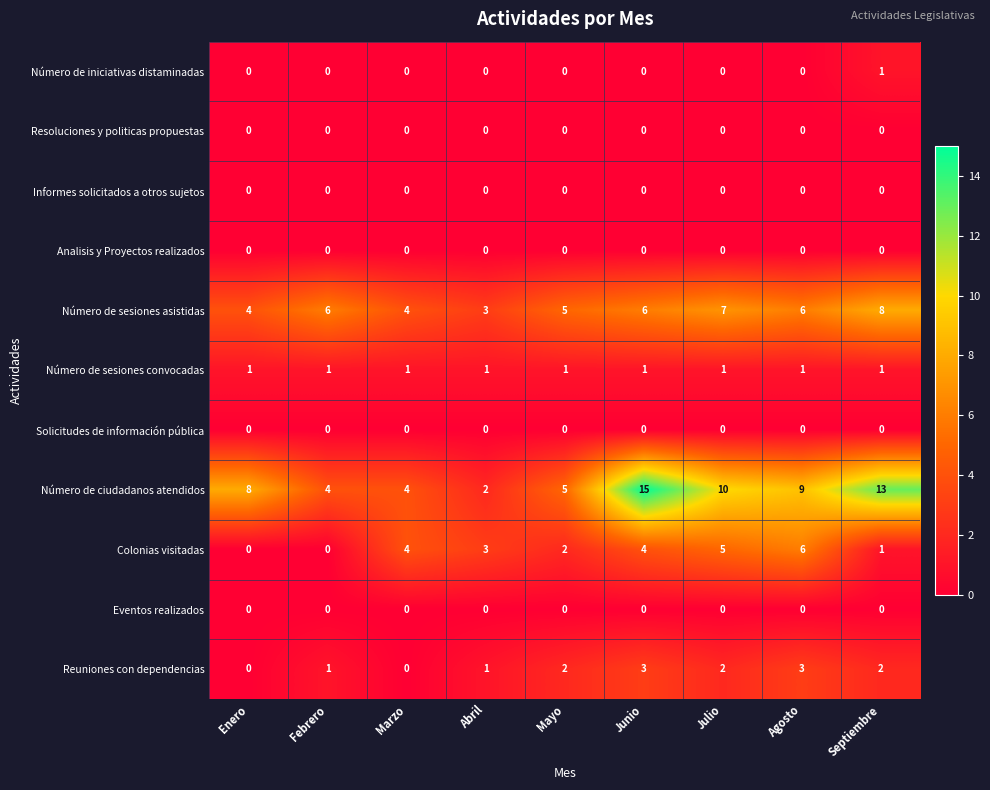

What is the maximum value shown in the chart?

15